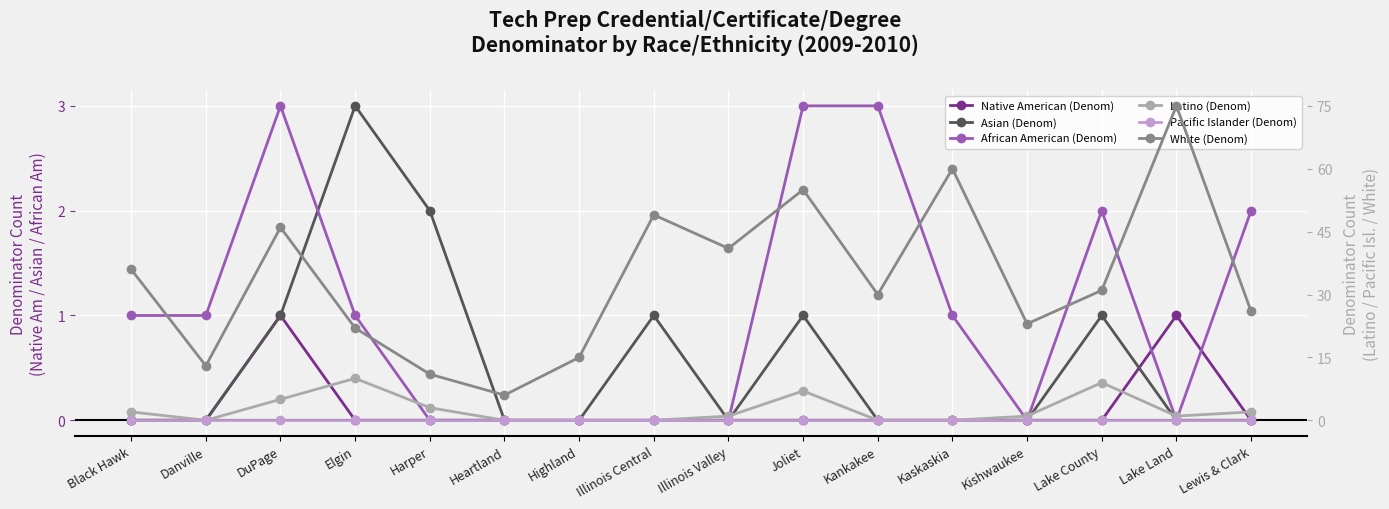

What is the total value across all series at Danville?

14